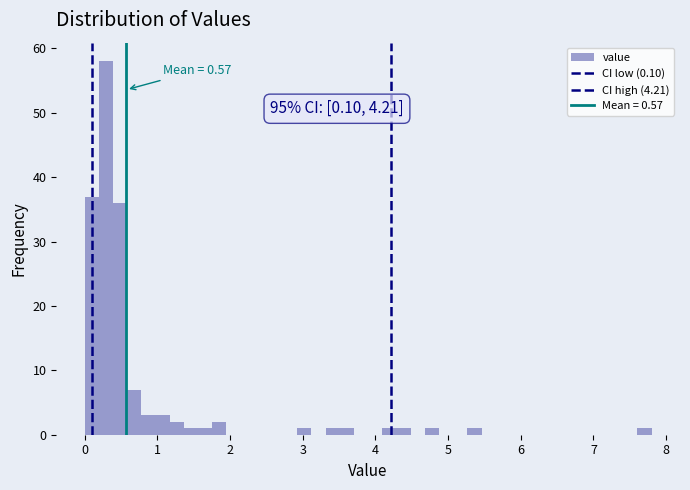

Around what value on the x-axis is the tallest bar? Give the approximate position of its centre, as read against the axis.

0.3